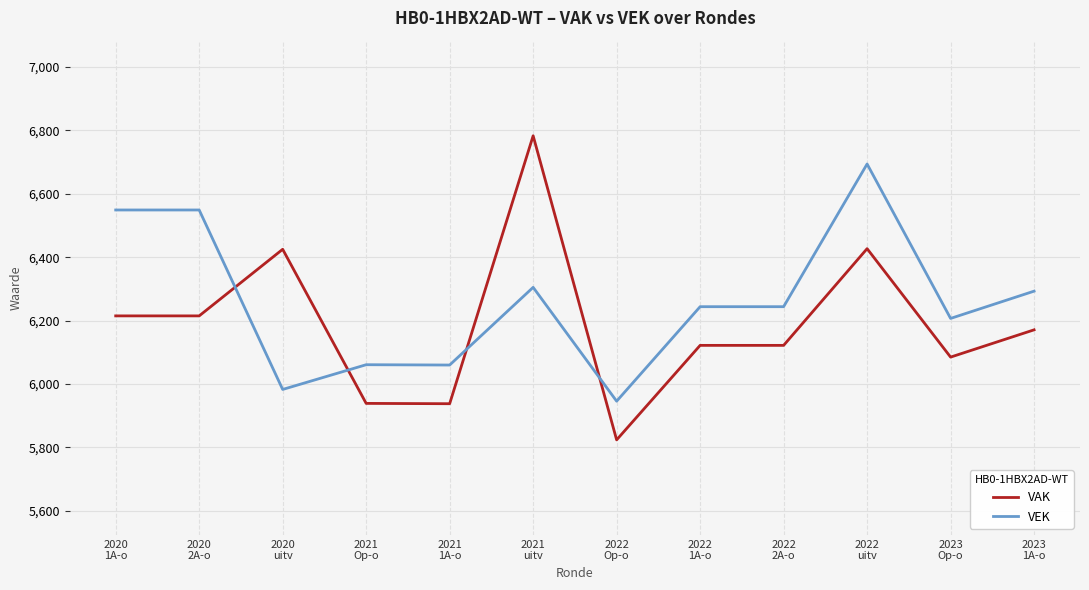

Rank the series by their maximum value, from lowest to highest.

VEK, VAK